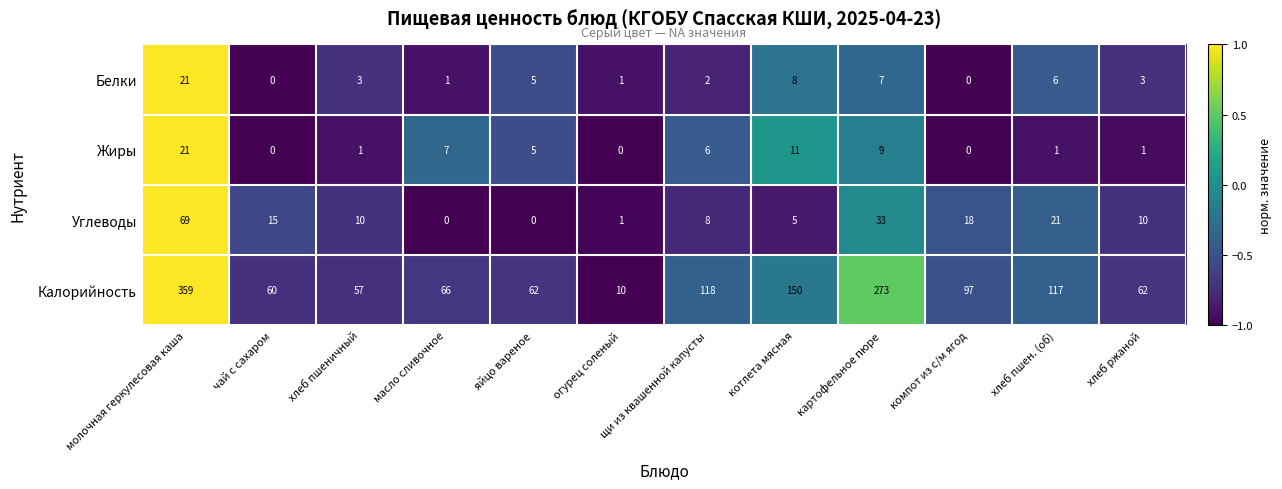

What is the difference between the second highest and second lowest values in the Углеводы series?

33